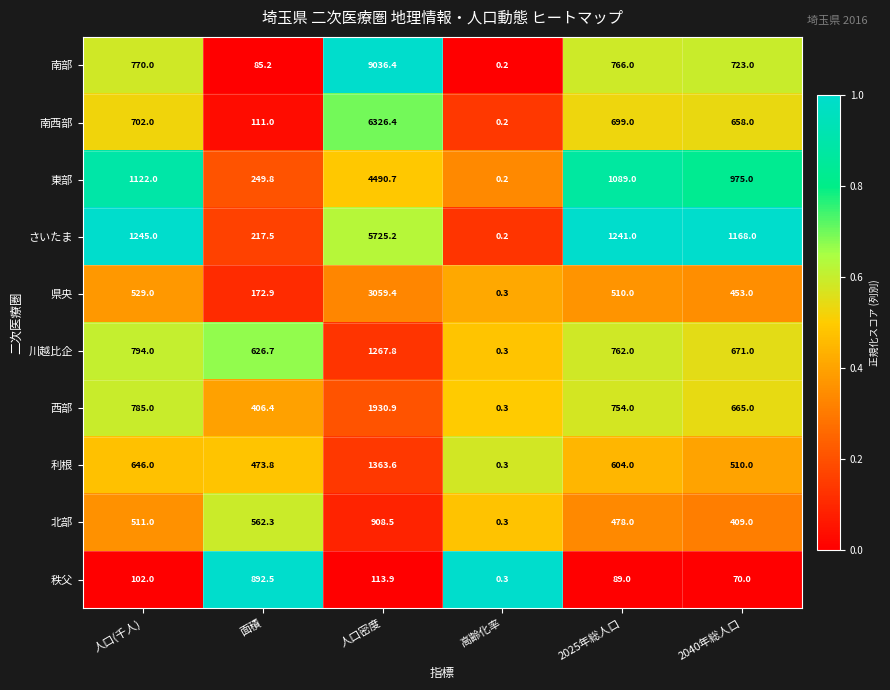

At which category does the chart reach its minimum across all series?

高齢化率